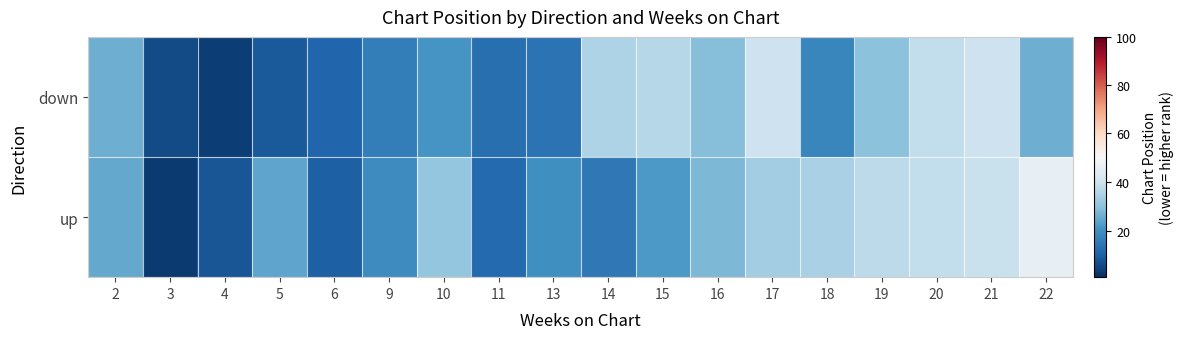

List the series in order of their overall mean, lowest first.

down, up